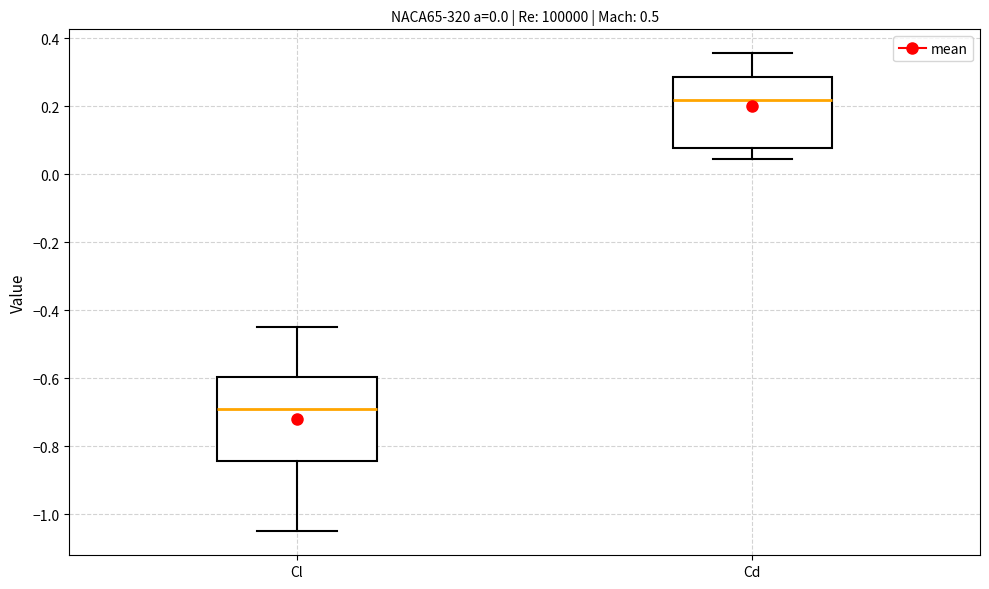

Where does the median line of the box for Cl sit on the y-axis? The values are not printed on the chart, so give them approximately, as read against the axis.

-0.70